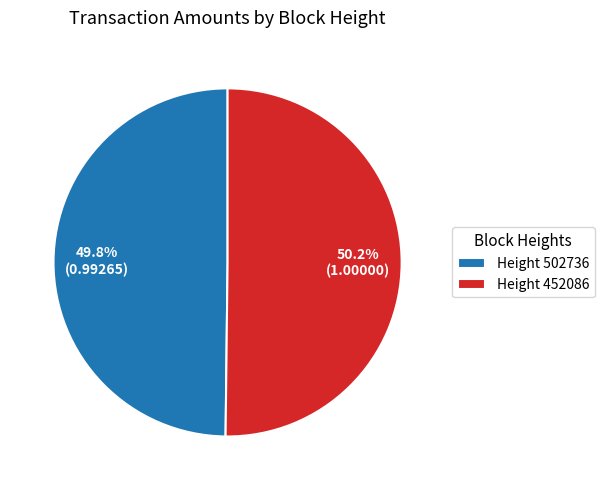

Is there a majority slice in this chart?

Yes